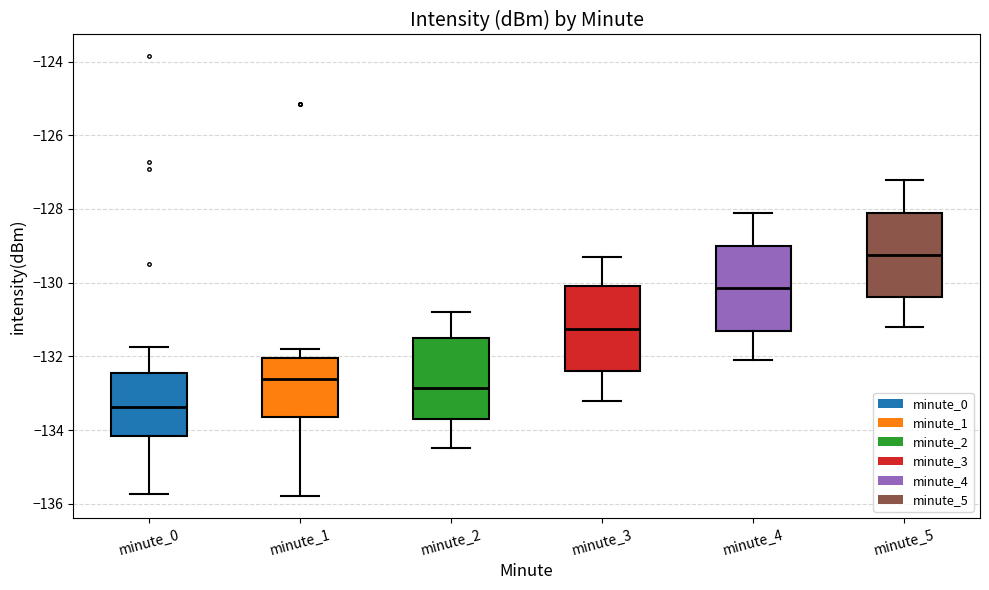

Which box's median line is the highest?

minute_5